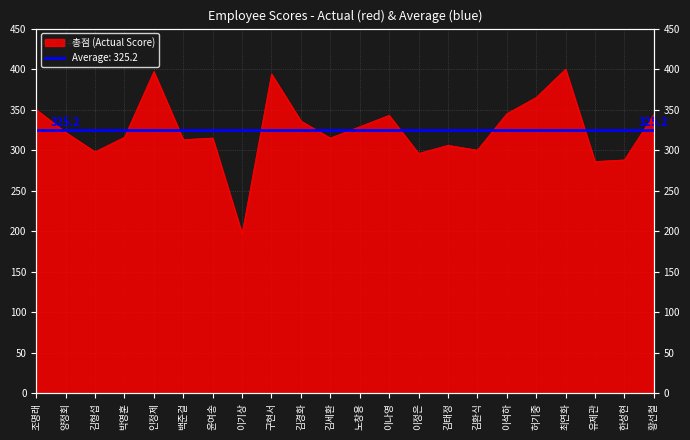

Rank the categories by value from highest to lowest.

최연화, 인정제, 구현서, 허기중, 조명래, 이석하, 황선철, 이나영, 김경화, 노창용, 양정회, 박영훈, 윤여송, 김세환, 백준걸, 김태정, 김환식, 김형섭, 이정은, 한성현, 유제관, 이기상